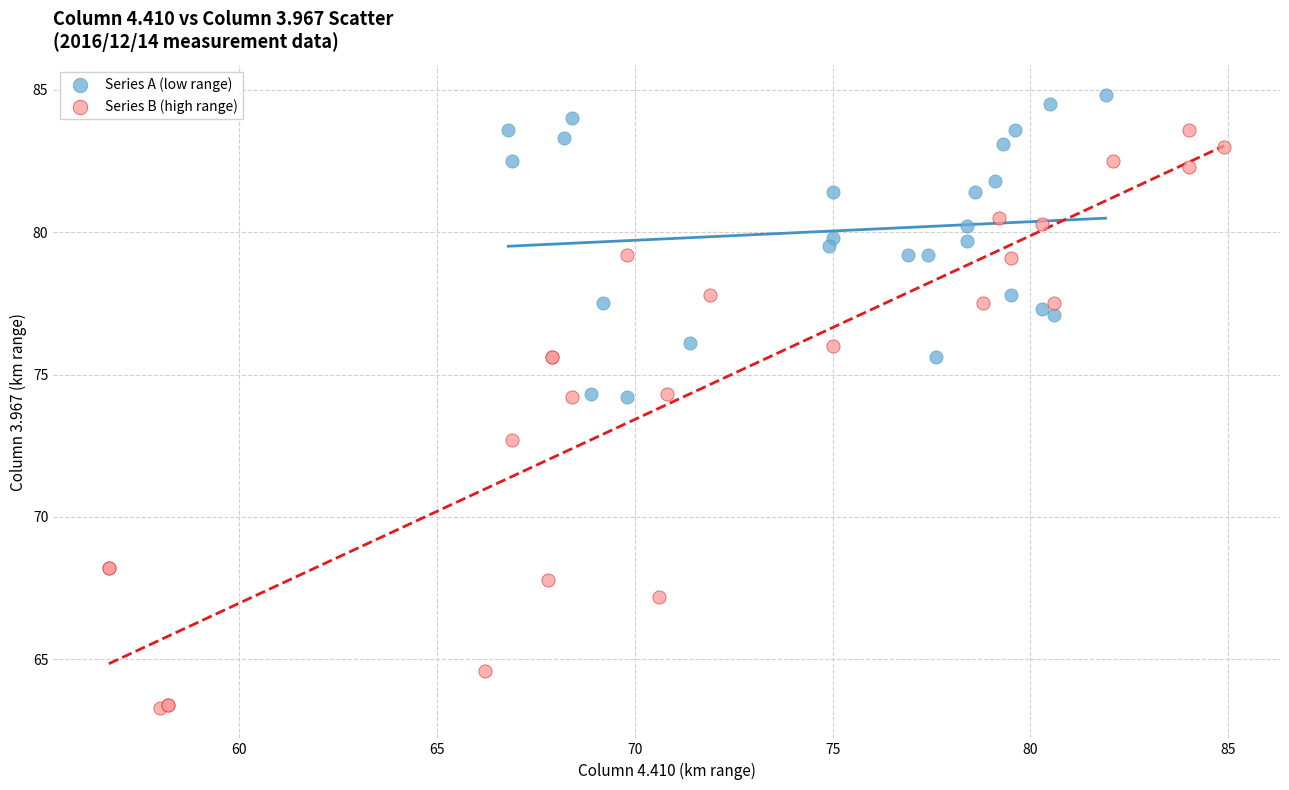

Which series has the widest spread of Y values?

Series B (high range)